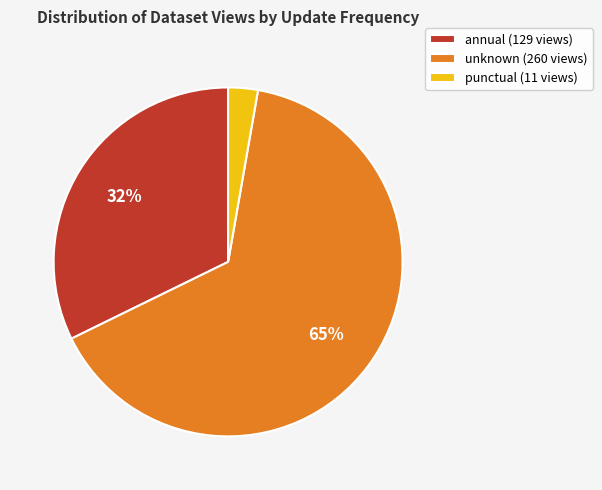

Count the number of slices in the pie.

3